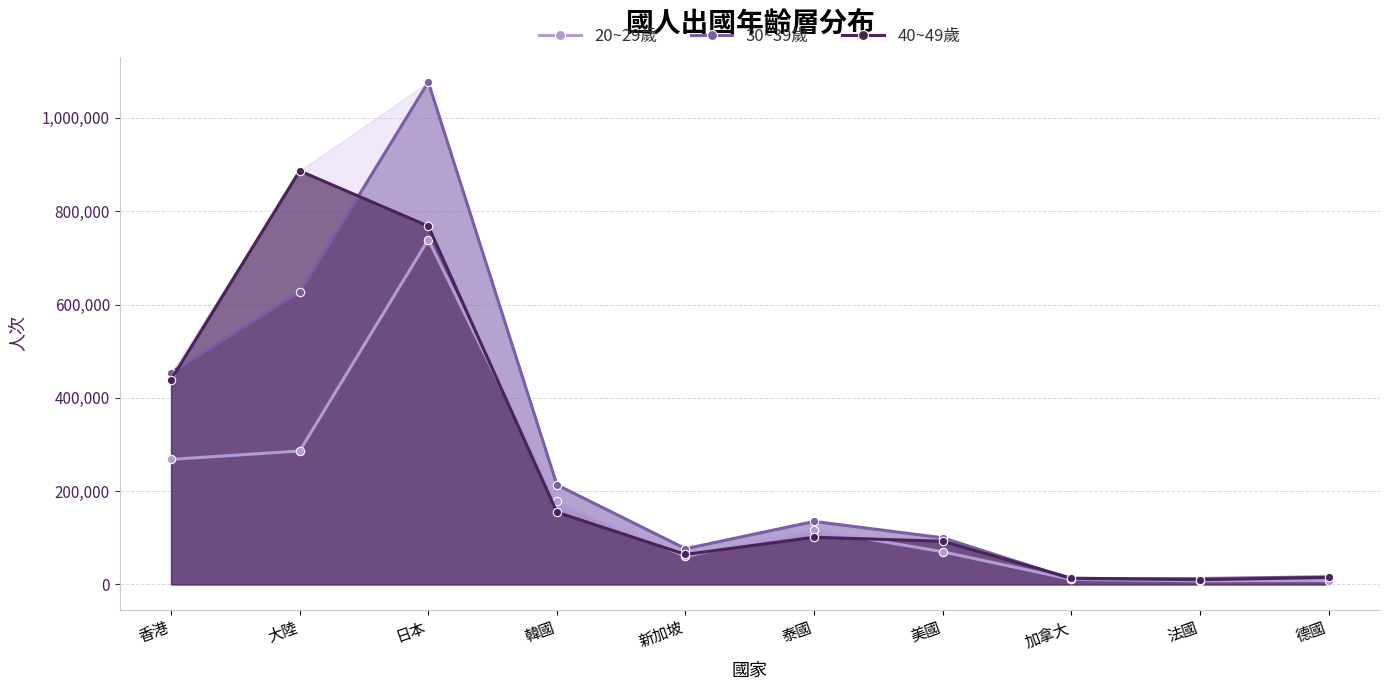

In 30~39歲, how many points are lower than both neighbors (excluding endpoints)?

2